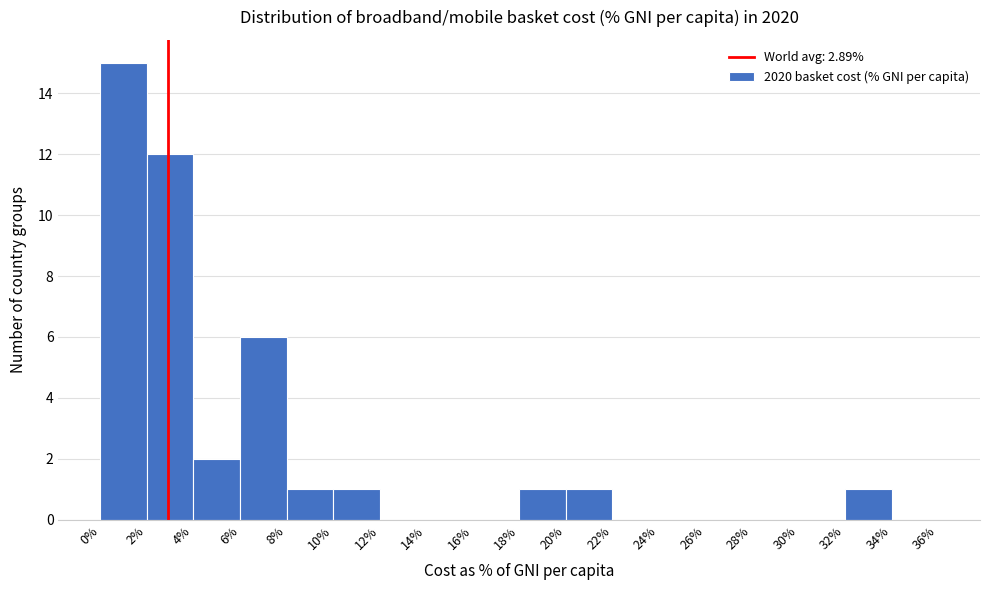

Reading left to right, transcribe this chart: for each bar, give the range it covers on the x-axis and its height. The values are not printed on the chart, so give them approximately, as read against the axis.

0% to 2%: 15
2% to 4%: 12
4% to 6%: 2
6% to 8%: 6
8% to 10%: 1
10% to 12%: 1
12% to 14%: 0
14% to 16%: 0
16% to 18%: 0
18% to 20%: 1
20% to 22%: 1
22% to 24%: 0
24% to 26%: 0
26% to 28%: 0
28% to 30%: 0
30% to 32%: 0
32% to 34%: 1
34% to 36%: 0